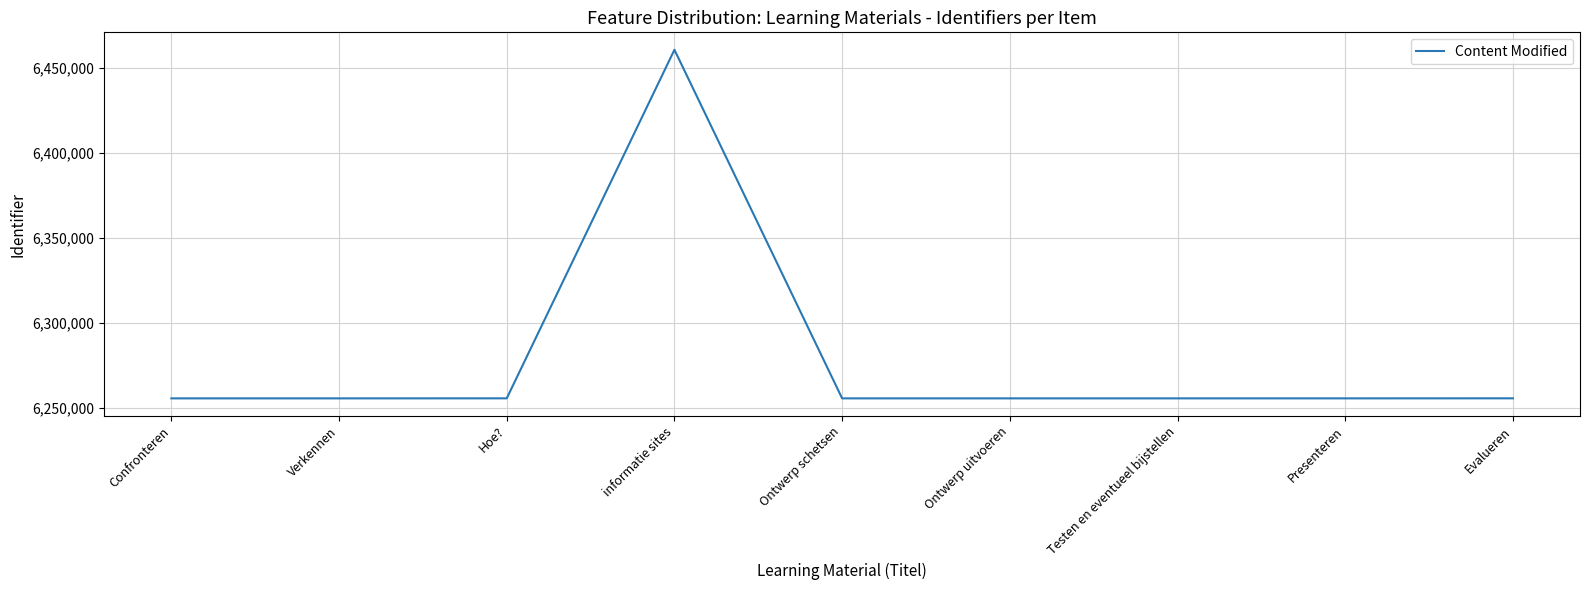

What is the difference between the values at informatie sites and Presenteren?

205164